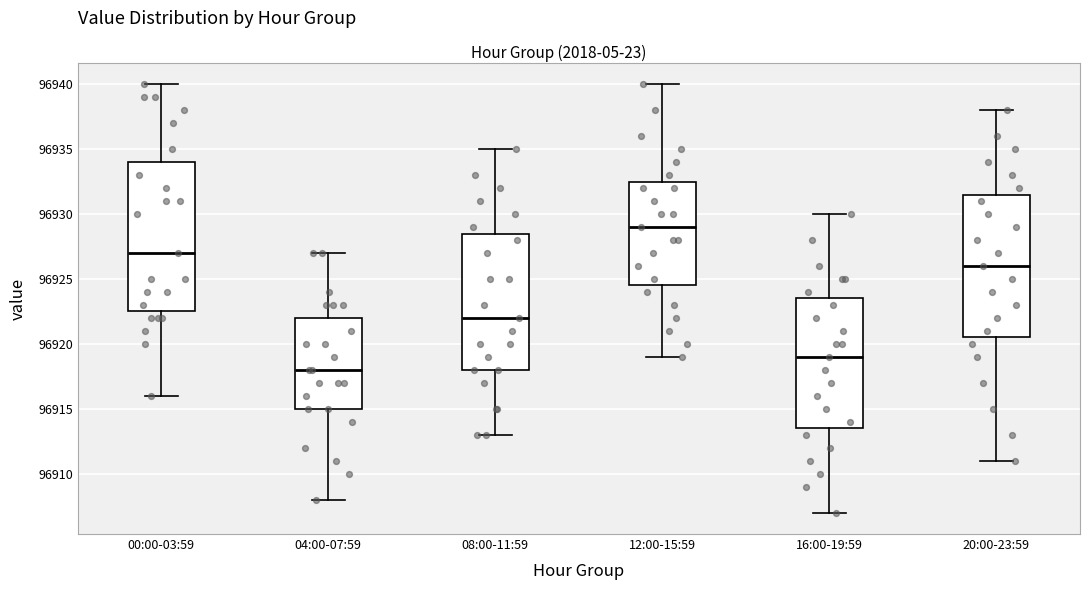

Where is the lower edge of the box for 08:00-11:59 on the y-axis? The values are not printed on the chart, so give them approximately, as read against the axis.

96918.0